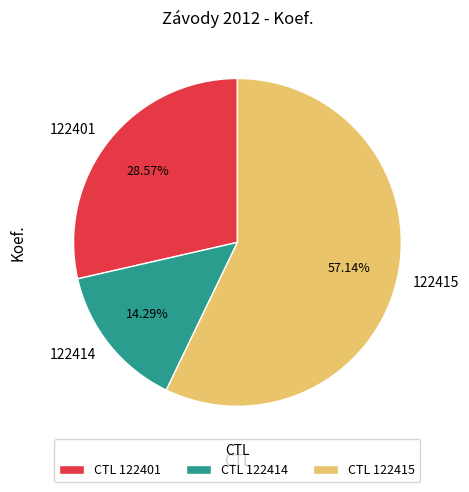

Combined, what portion of the pie is 122415 and 122414?

71.4%